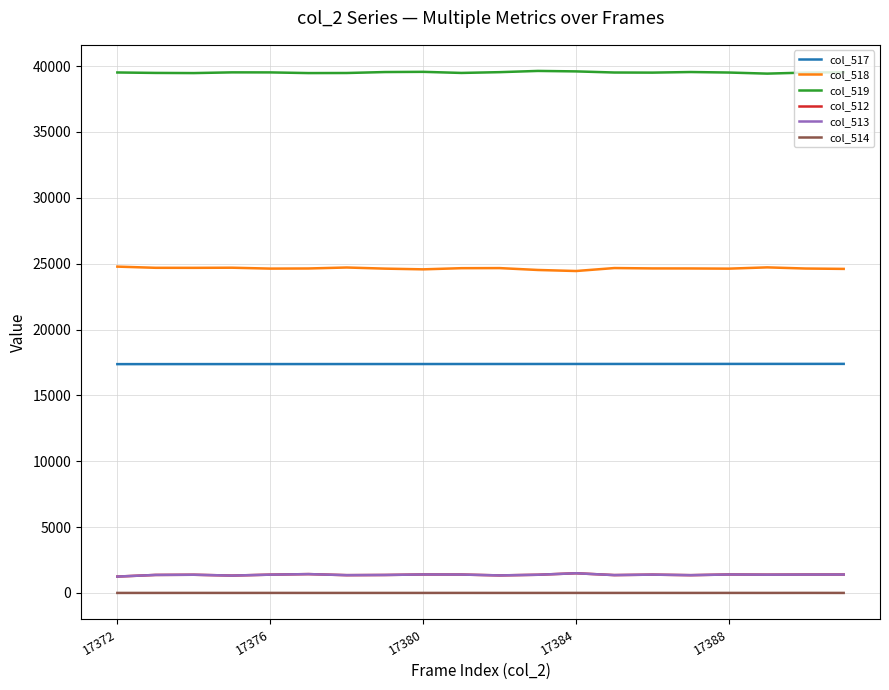

True or false: col_512 and col_519 intersect in this chart.

False